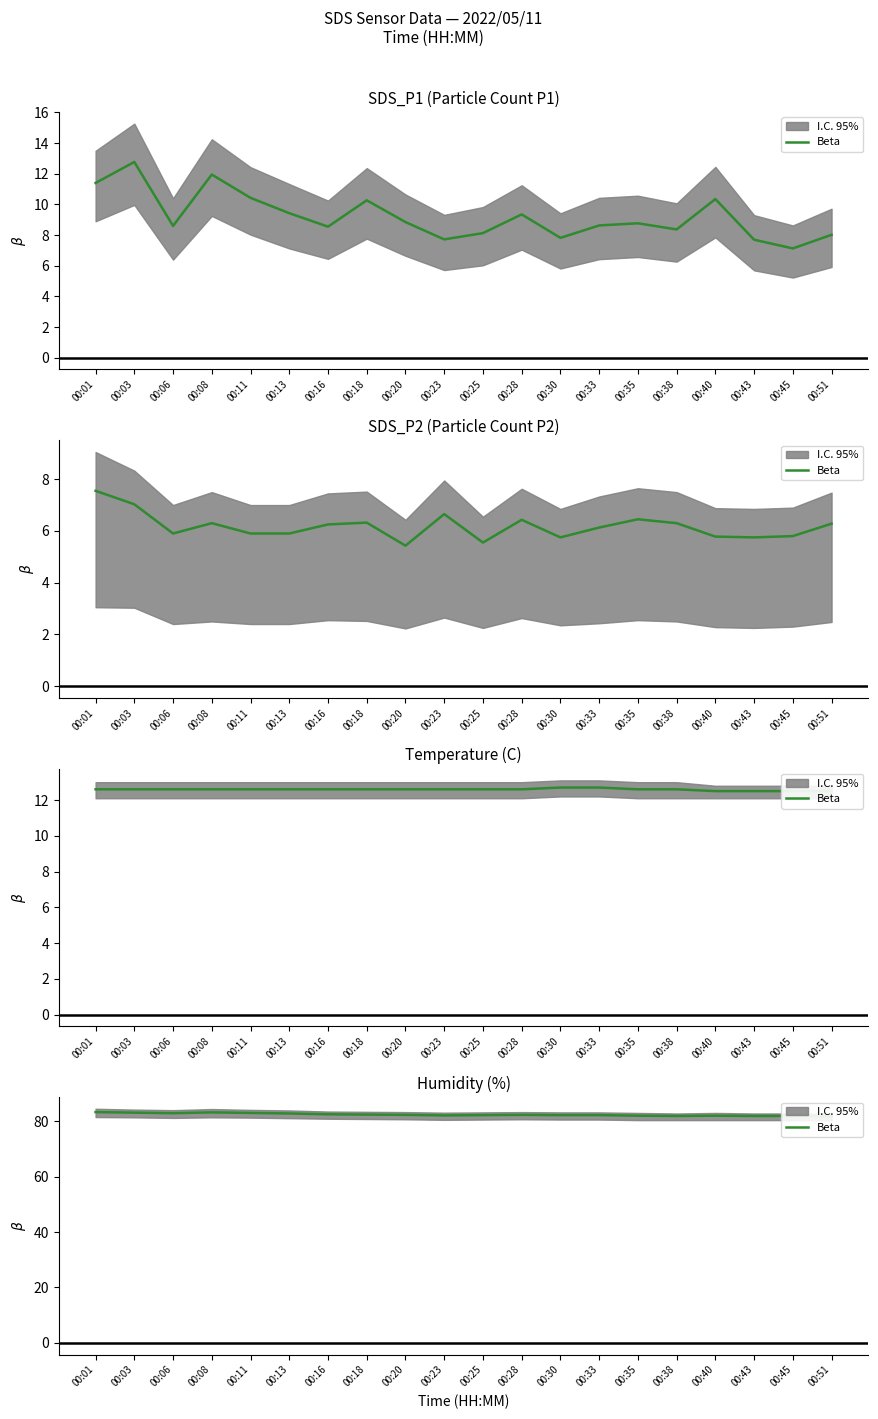

True or false: there are more than 2 points higher than both neighbors.

True